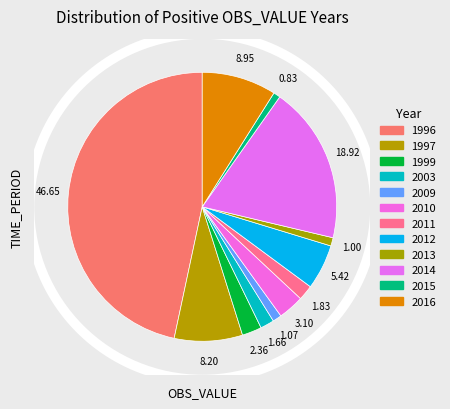

To the nearest percent, what is the combined percentage of 2010 and 2014?

22%